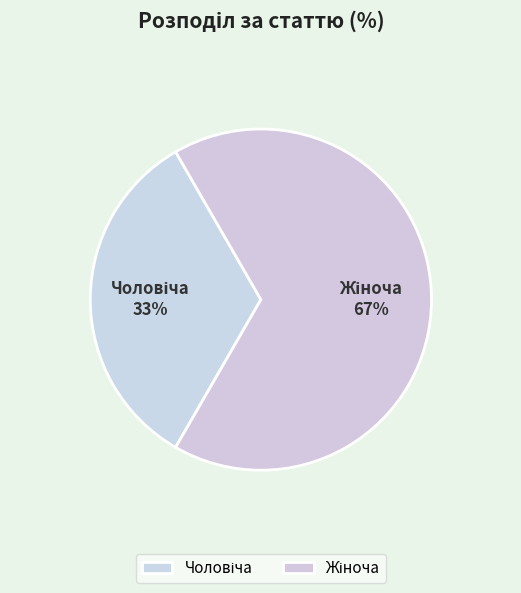

To the nearest percent, what is the average slice percentage?

50%